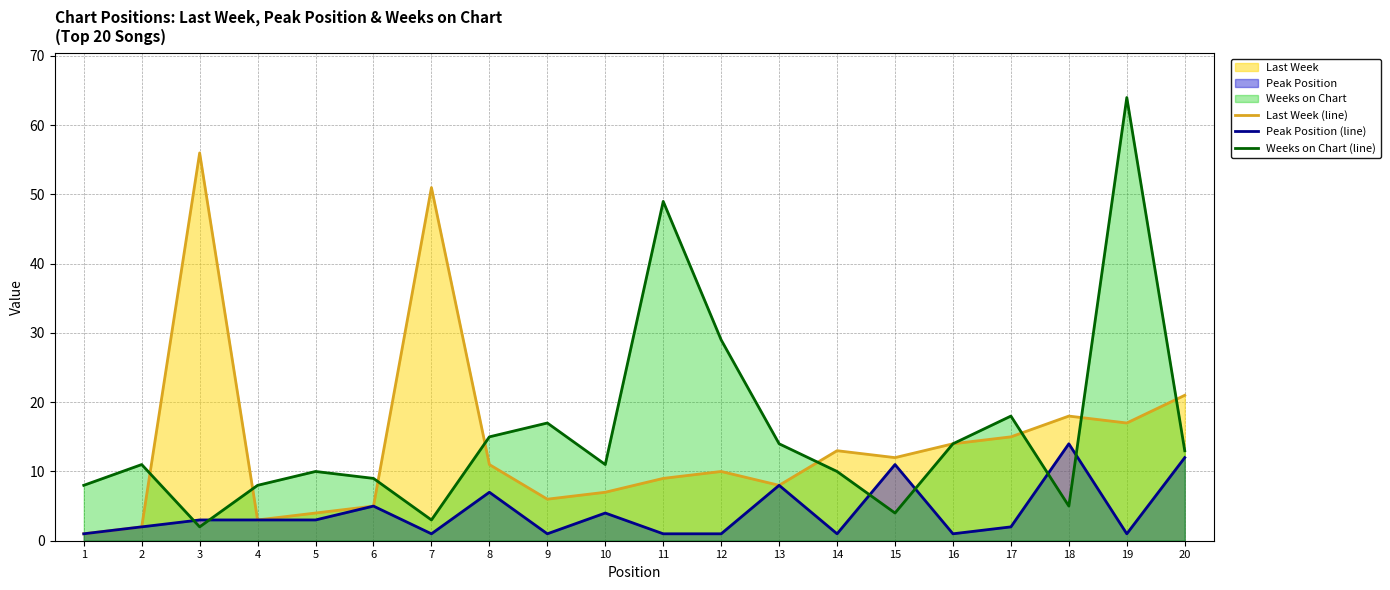

Is it true that Peak Position (line) equals 1 at 2?

False